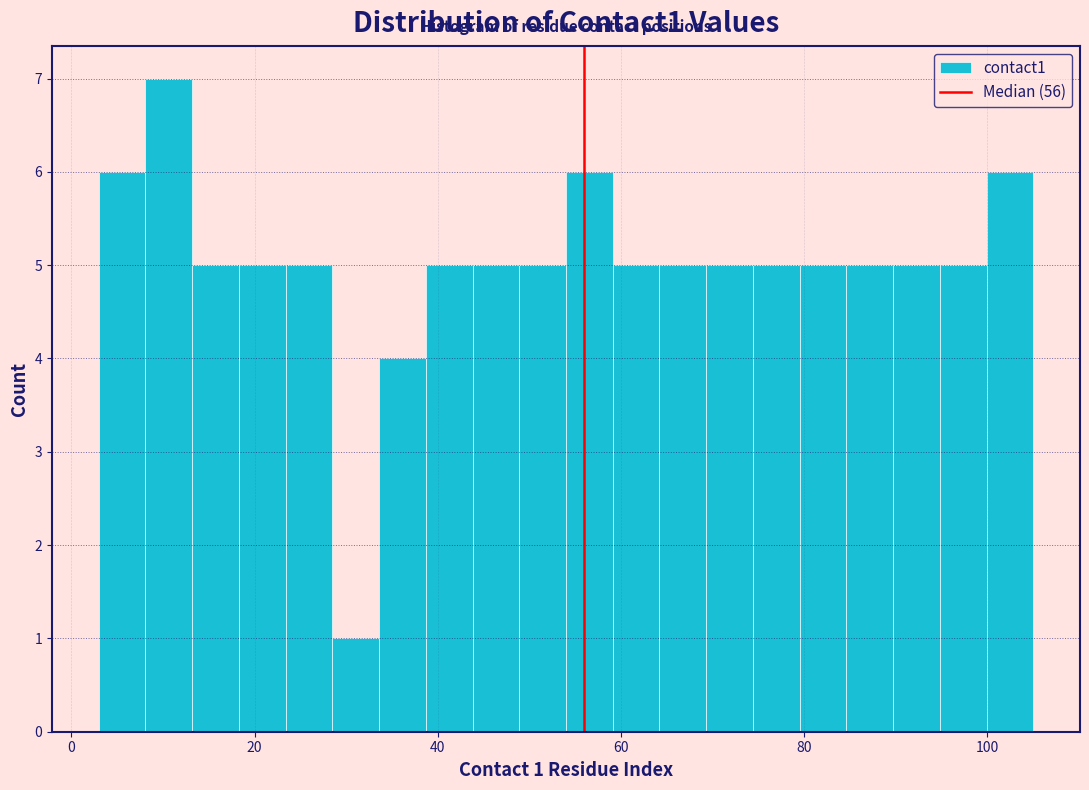

Around what value on the x-axis is the tallest bar? Give the approximate position of its centre, as read against the axis.

10